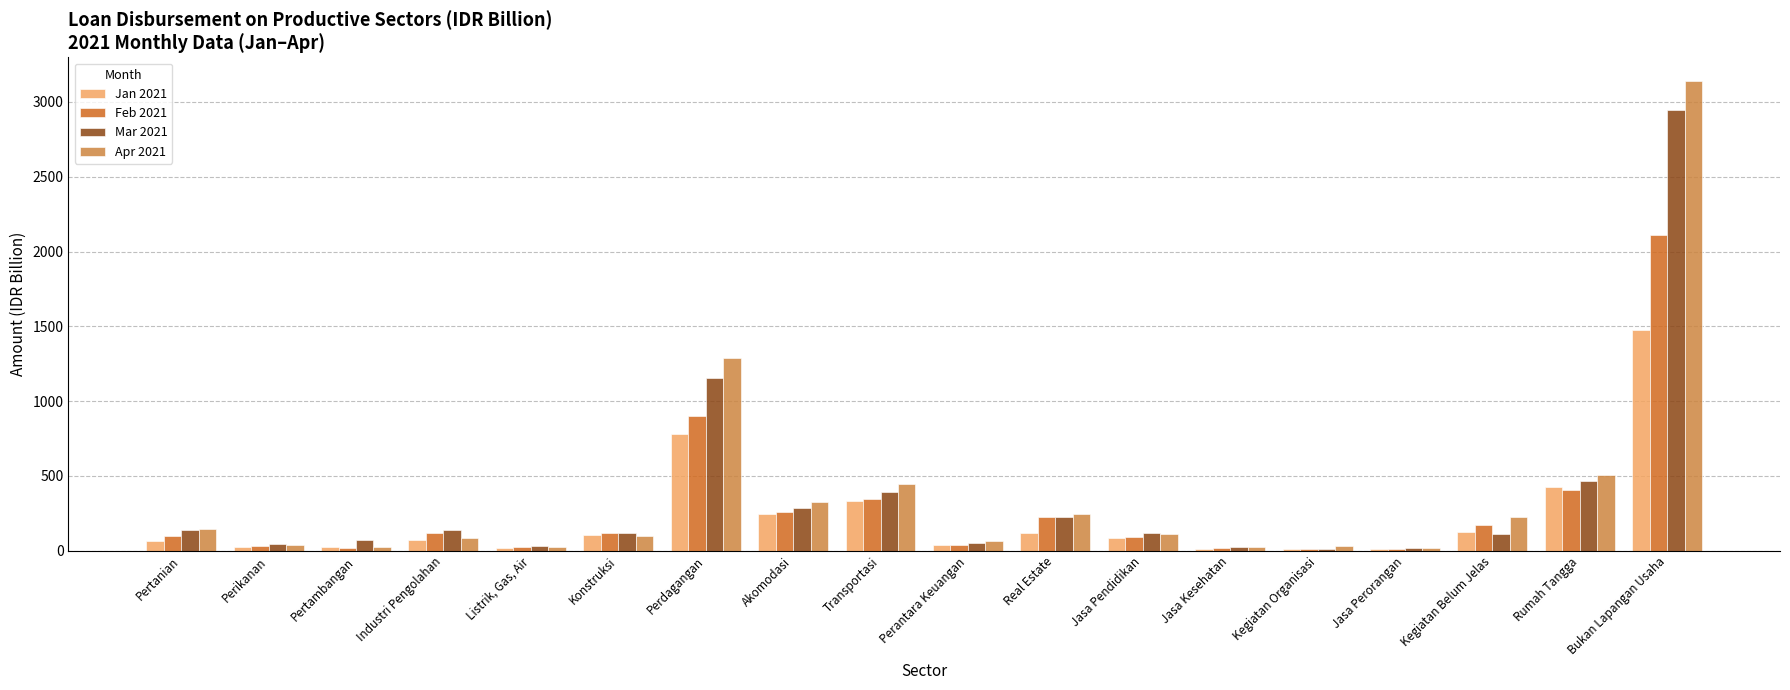

Is the value of Mar 2021 at Bukan Lapangan Usaha greater than the value of Apr 2021 at Perikanan?

Yes